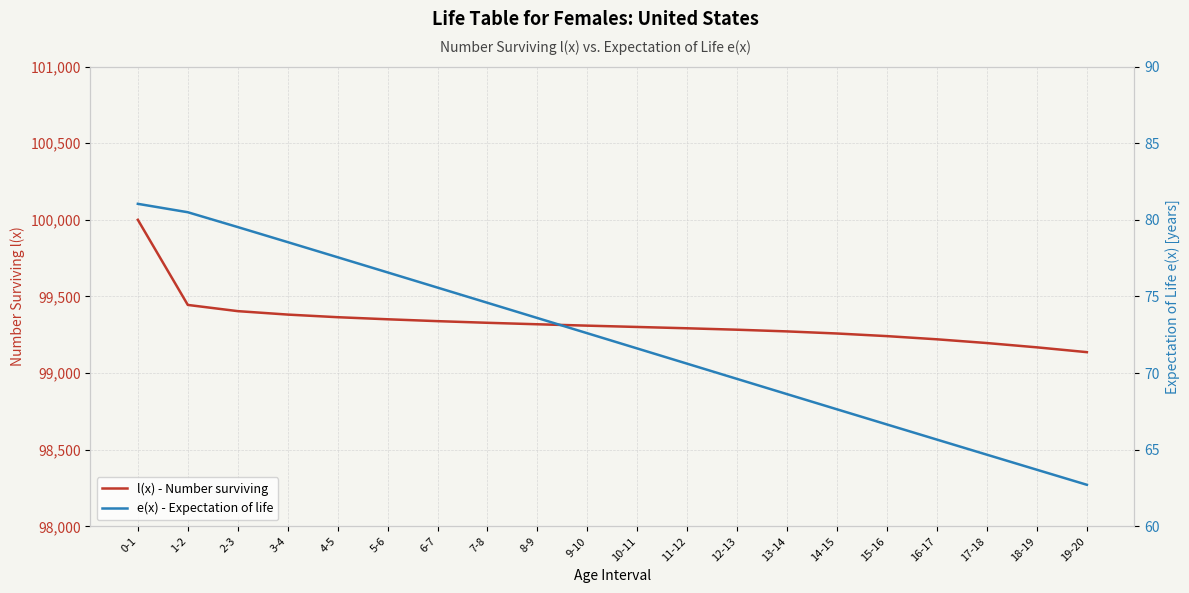

Does the chart have visible grid lines?

Yes